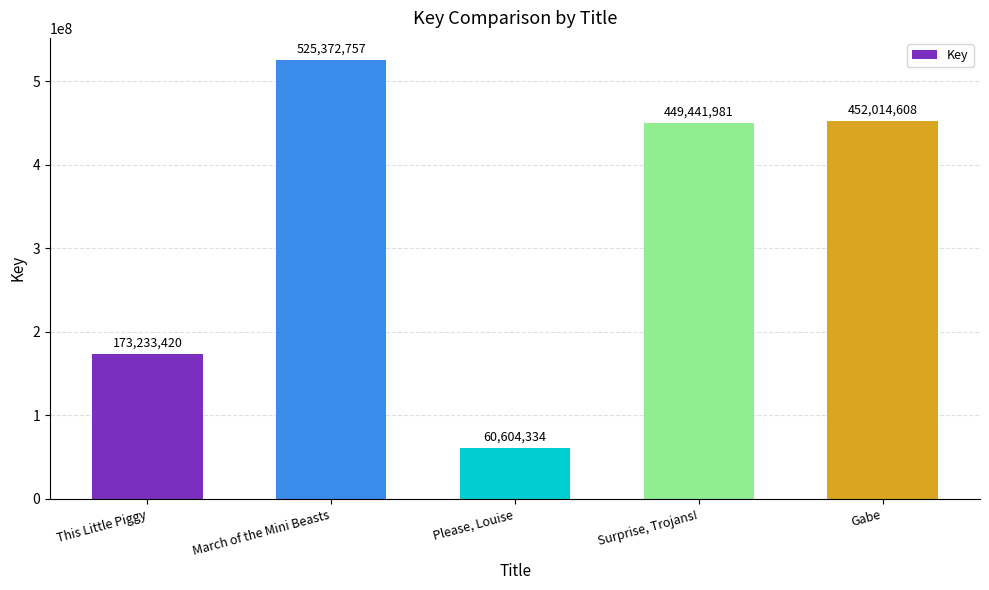

Rank the categories by value from highest to lowest.

March of the Mini Beasts, Gabe, Surprise, Trojans!, This Little Piggy, Please, Louise